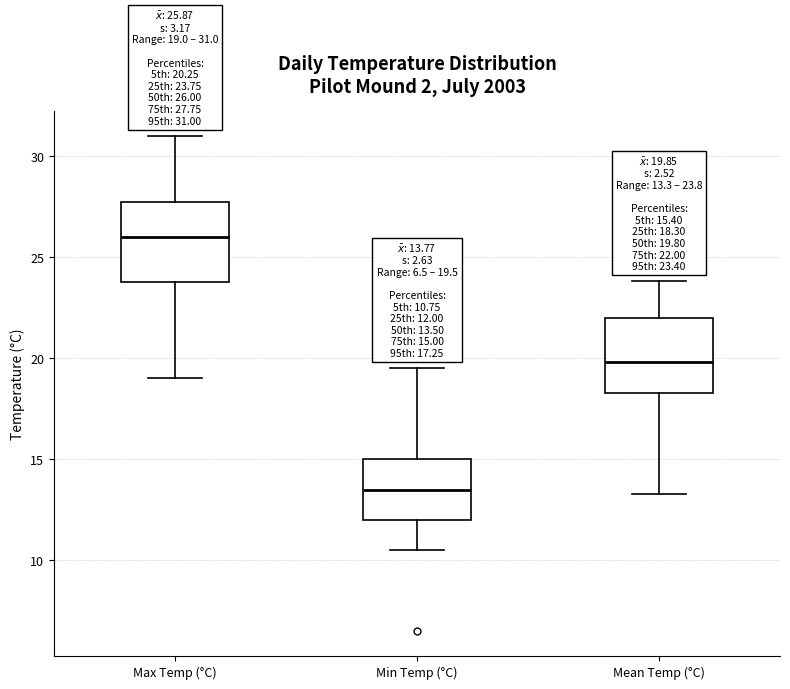

Which box's median line is the highest?

Max Temp (°C)